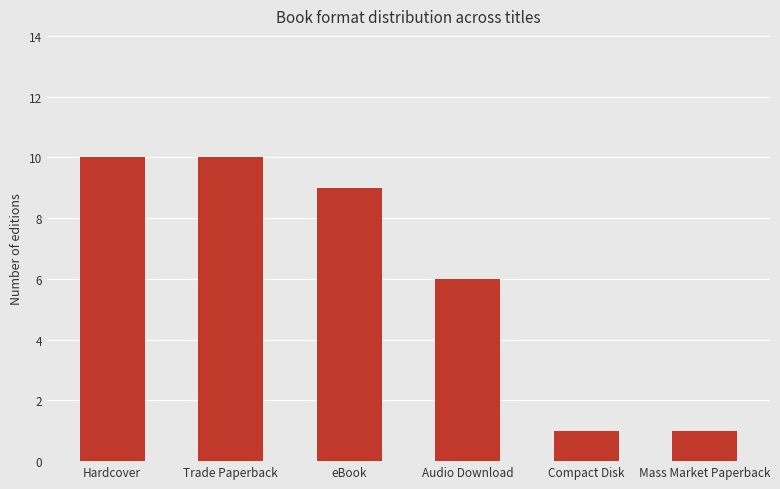

What is the change in value from eBook to Audio Download?

-3